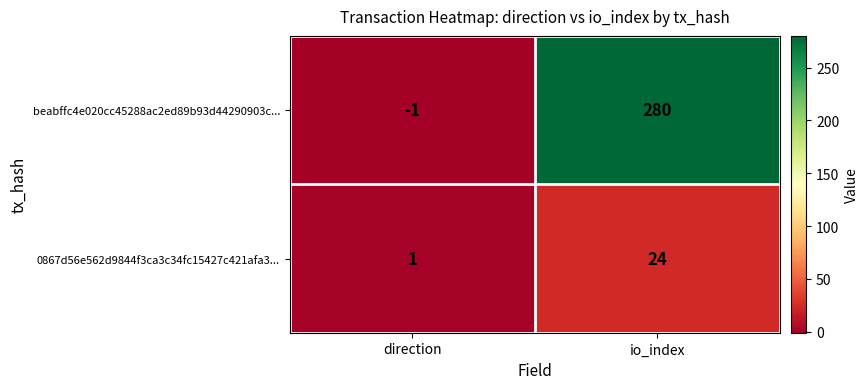

What is the sum of all beabffc4e020cc45288ac2ed89b93d44290903c... values?

279